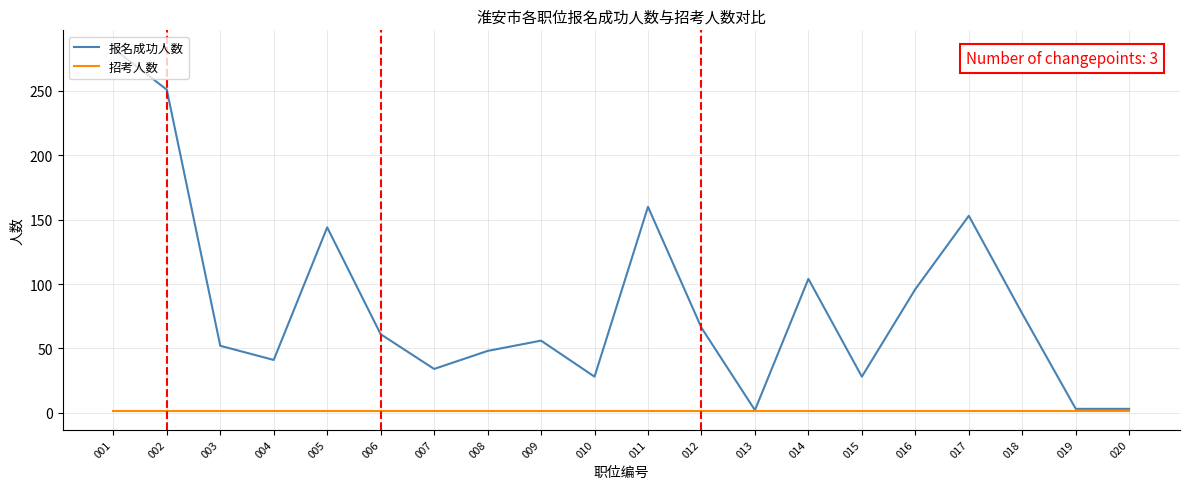

Rank the series by their average value, from highest to lowest.

报名成功人数, 招考人数